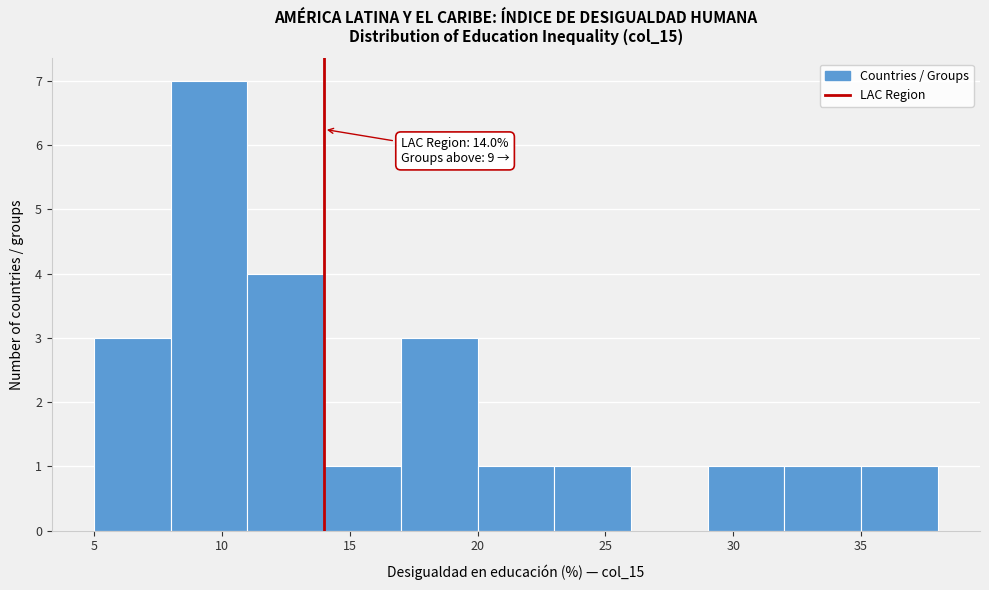

Which range on the x-axis has the tallest bar?

8 to 11